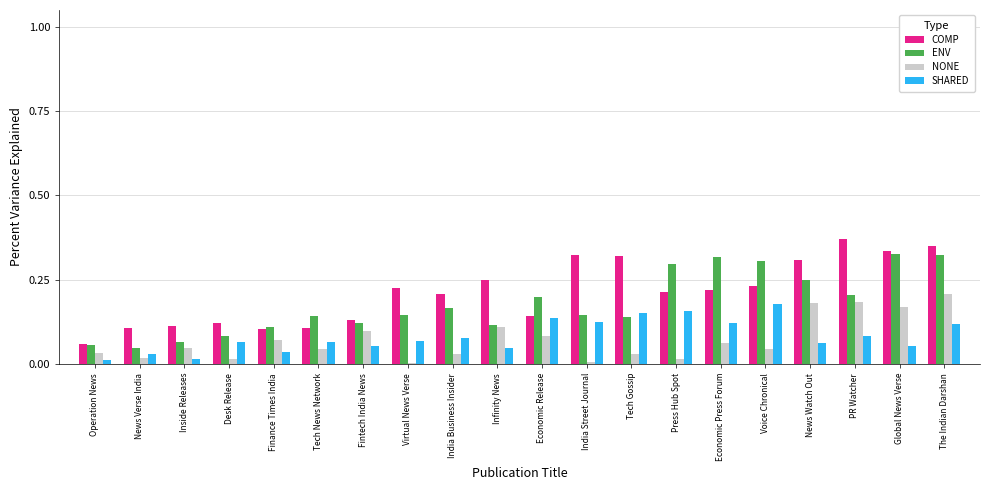

What is the sum of all SHARED values?

1.6